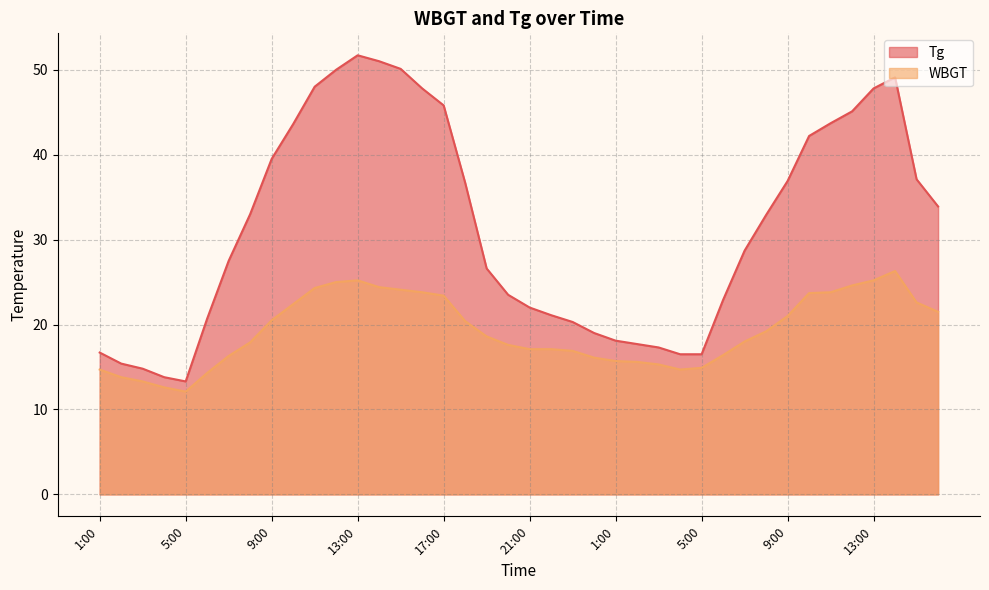

Reading left to right, what are all the values shown in this chart?

Tg: 1:00=16.7	2:00=15.4	3:00=14.8	4:00=13.8	5:00=13.3	6:00=20.7	7:00=27.5	8:00=33.0	9:00=39.5	10:00=43.6	11:00=48.0	12:00=50.0	13:00=51.7	14:00=51.0	15:00=50.1	16:00=47.8	17:00=45.8	18:00=36.7	19:00=26.6	20:00=23.5	21:00=22.0	22:00=21.1	23:00=20.3	24:00=19.0	1:00=18.1	2:00=17.7	3:00=17.3	4:00=16.5	5:00=16.5	6:00=22.9	7:00=28.7	8:00=32.9	9:00=36.9	10:00=42.2	11:00=43.7	12:00=45.1	13:00=47.8	14:00=49.1	15:00=37.1	16:00=33.9
WBGT: 1:00=14.7	2:00=13.8	3:00=13.3	4:00=12.6	5:00=12.1	6:00=14.3	7:00=16.3	8:00=17.9	9:00=20.5	10:00=22.4	11:00=24.3	12:00=25.0	13:00=25.2	14:00=24.4	15:00=24.1	16:00=23.8	17:00=23.4	18:00=20.4	19:00=18.6	20:00=17.6	21:00=17.1	22:00=17.1	23:00=16.9	24:00=16.1	1:00=15.7	2:00=15.6	3:00=15.3	4:00=14.7	5:00=14.9	6:00=16.4	7:00=18.0	8:00=19.2	9:00=21.0	10:00=23.7	11:00=23.8	12:00=24.6	13:00=25.2	14:00=26.3	15:00=22.6	16:00=21.5